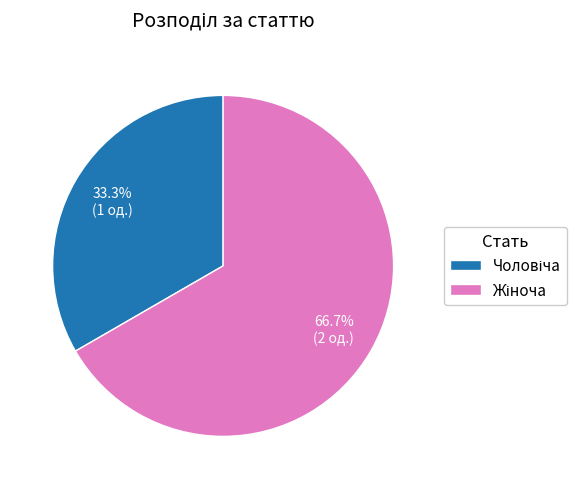

To the nearest percent, what is the difference between the largest and smallest slice percentages?

33%